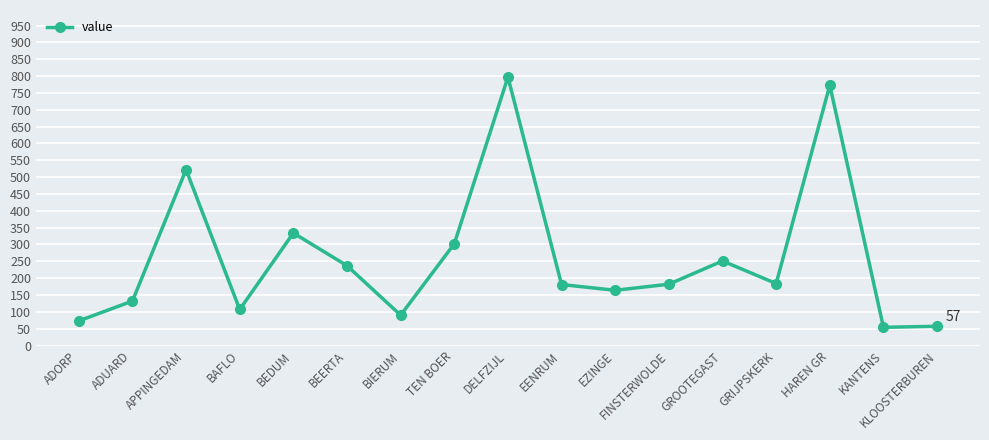

How many data points are less than 182?

8